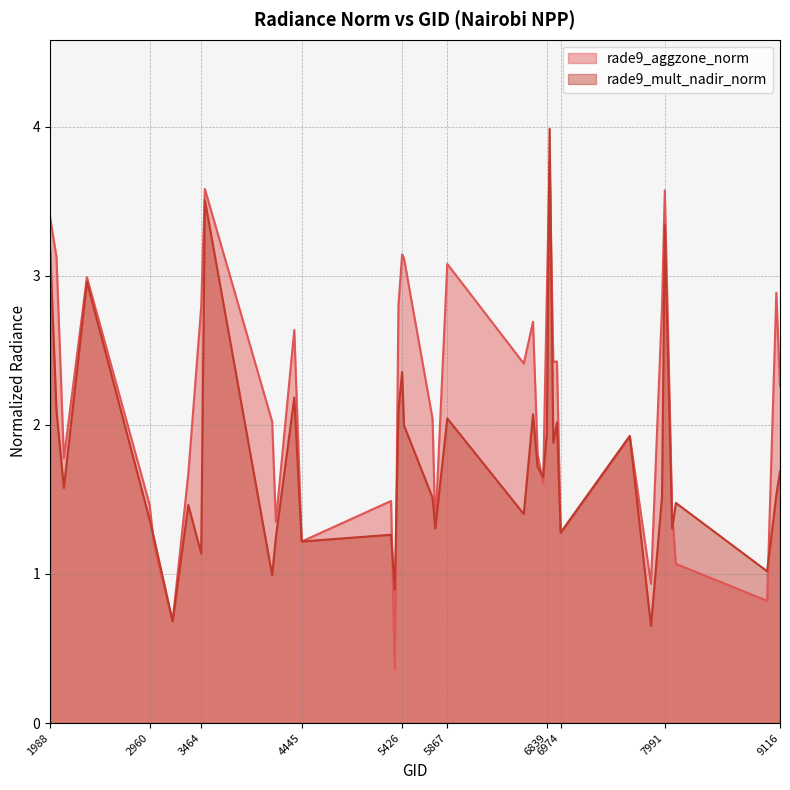

At 8099, list the series in order from largest to smallest.

rade9_mult_nadir_norm, rade9_aggzone_norm